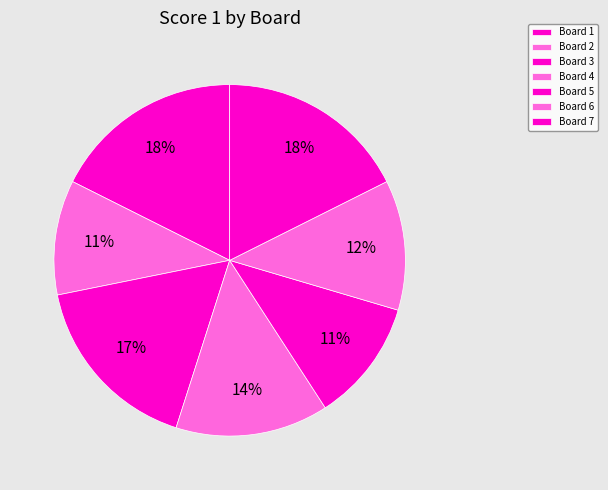

What percentage is the Board 2 slice, to the nearest percent?

11%